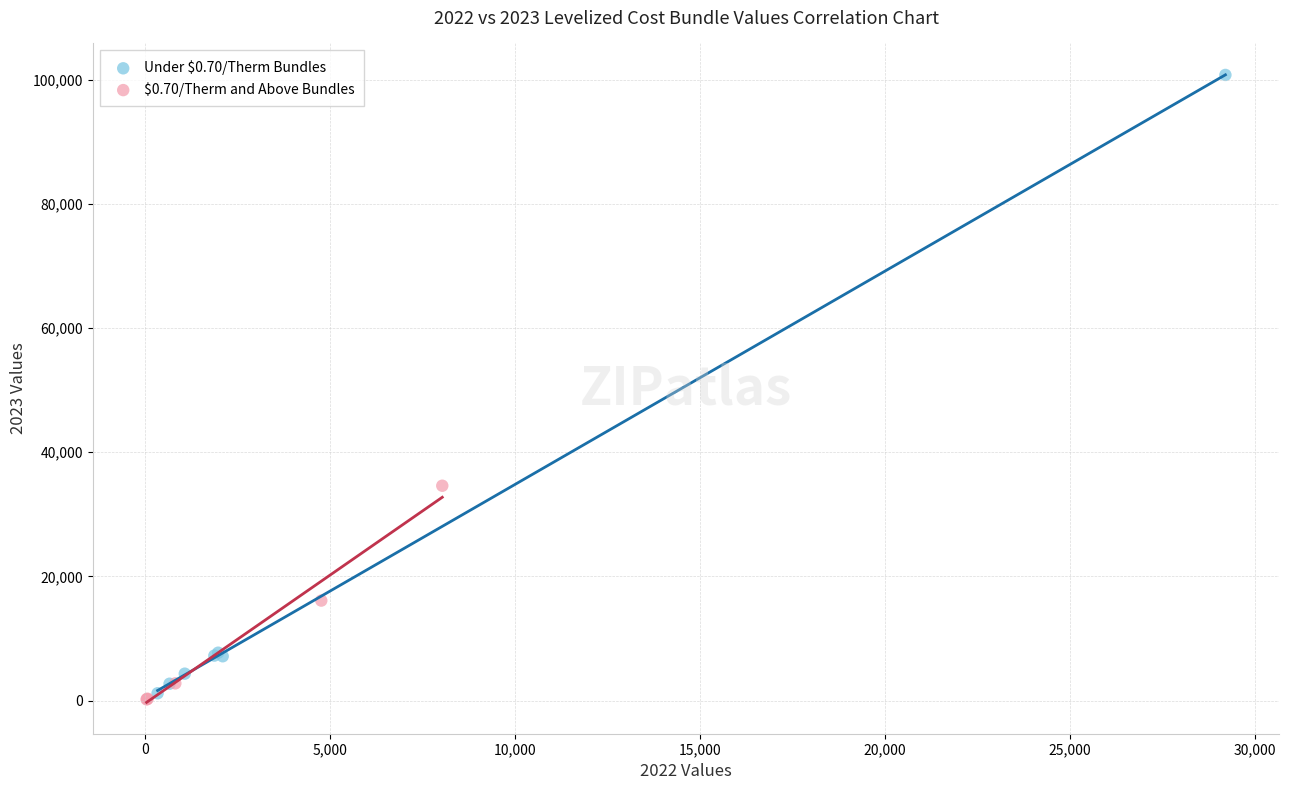

Which series contains the highest Y value?

Under $0.70/Therm Bundles